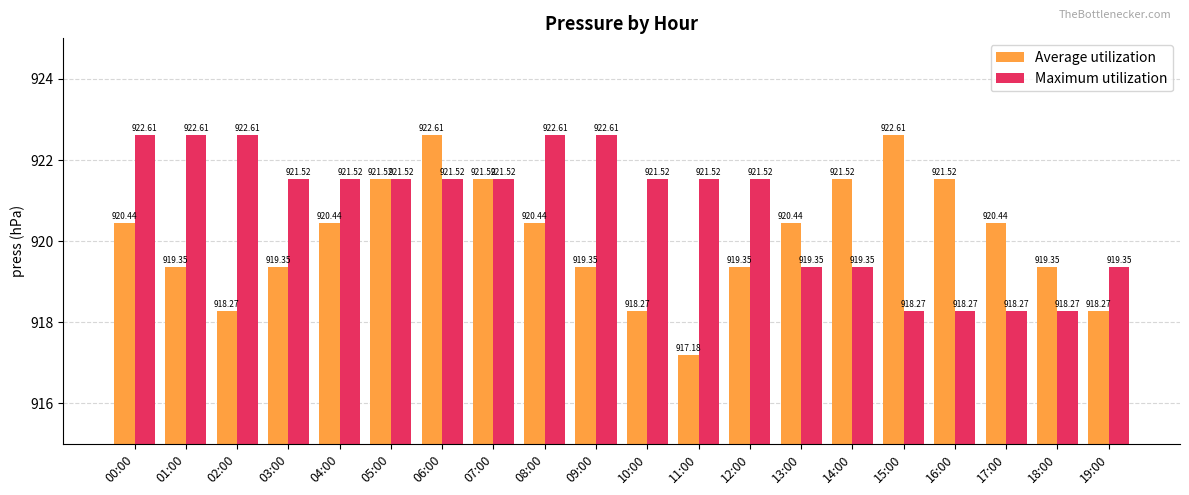

What position from the left is 08:00?

9